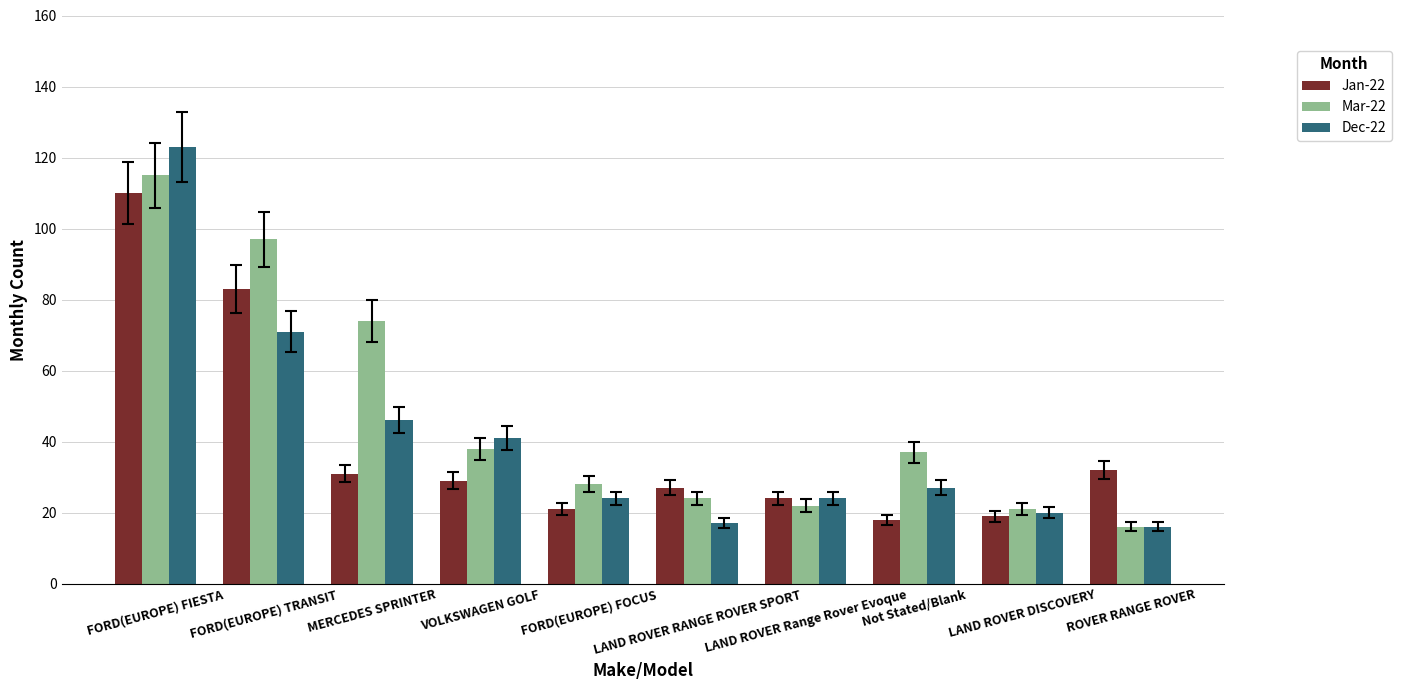

Between VOLKSWAGEN GOLF and Not Stated/Blank, which series saw the biggest shift?

Dec-22